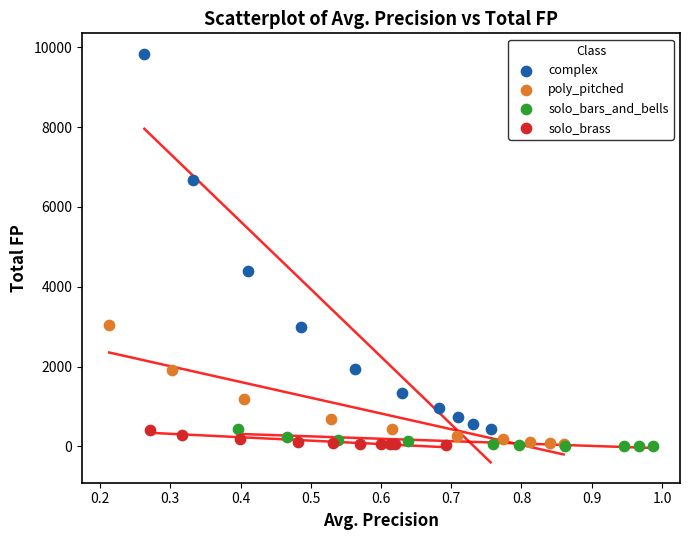

Which series contains the highest Y value?

complex